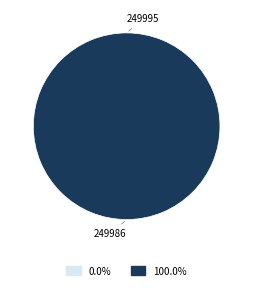

To the nearest percent, what is the combined percentage of 249986 and 249995?

100%